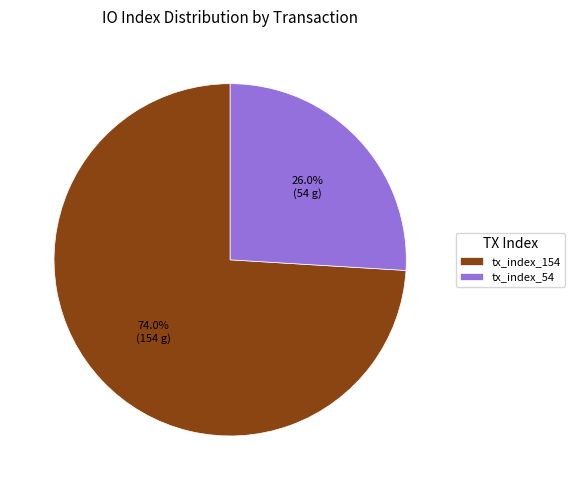

Which slice is the largest?

tx_index_154